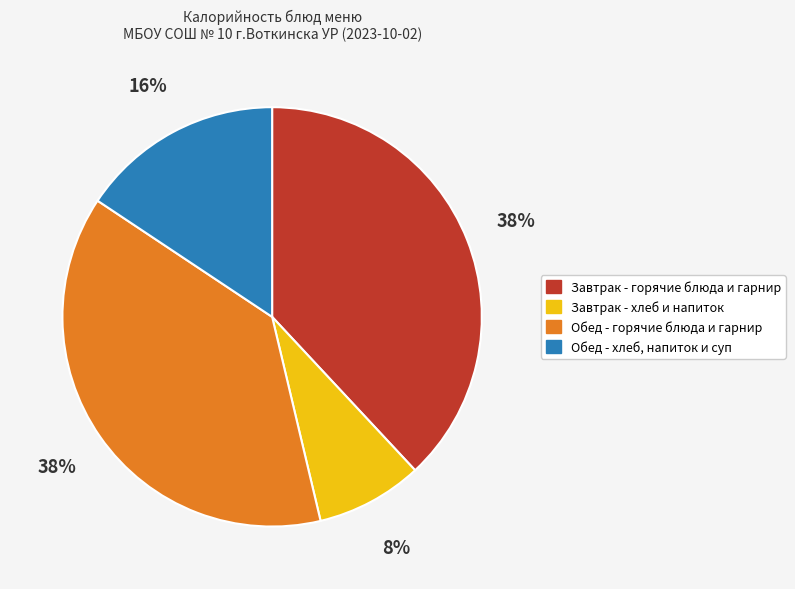

Is it true that Завтрак - горячие блюда и гарнир is 38% of the pie?

True